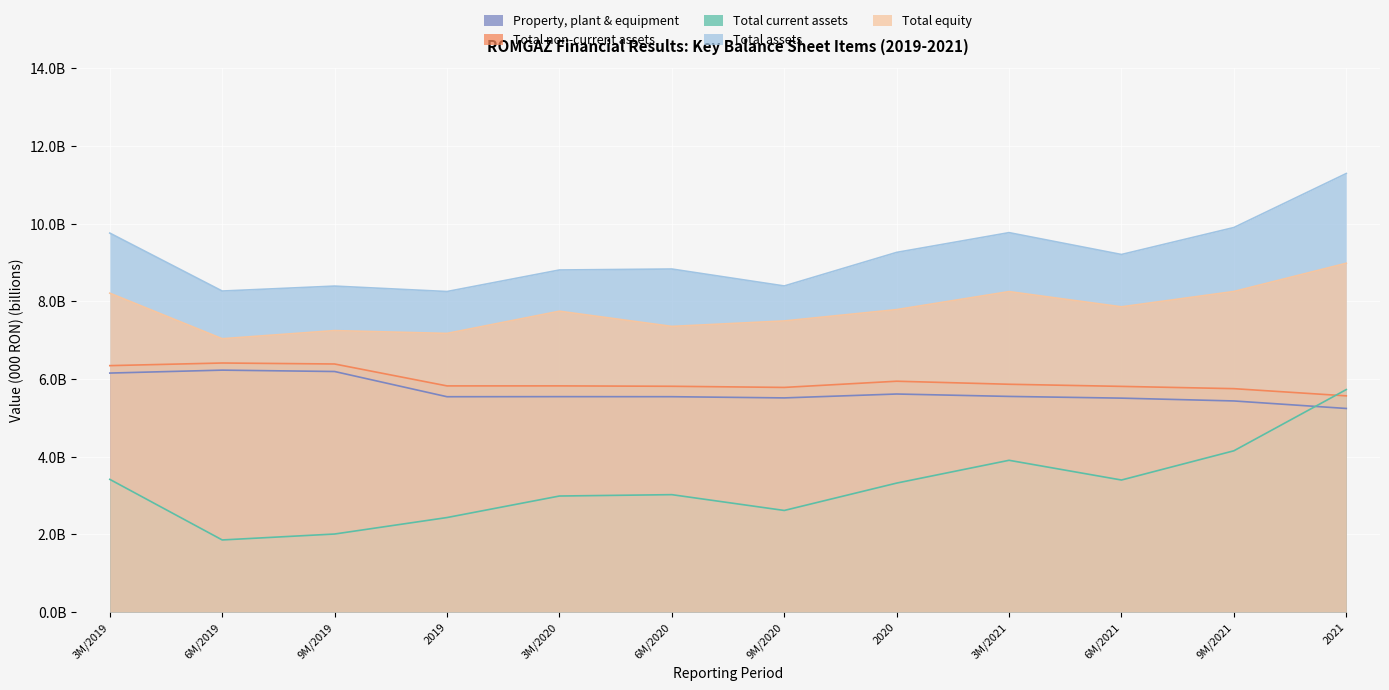

Reading left to right, list all the values displayed in this chart.

Property, plant & equipment: 3M/2019=6.2	6M/2019=6.2	9M/2019=6.2	2019=5.5	3M/2020=5.5	6M/2020=5.5	9M/2020=5.5	2020=5.6	3M/2021=5.6	6M/2021=5.5	9M/2021=5.4	2021=5.2
Total non-current assets: 3M/2019=6.3	6M/2019=6.4	9M/2019=6.4	2019=5.8	3M/2020=5.8	6M/2020=5.8	9M/2020=5.8	2020=5.9	3M/2021=5.9	6M/2021=5.8	9M/2021=5.8	2021=5.6
Total current assets: 3M/2019=3.4	6M/2019=1.9	9M/2019=2.0	2019=2.4	3M/2020=3.0	6M/2020=3.0	9M/2020=2.6	2020=3.3	3M/2021=3.9	6M/2021=3.4	9M/2021=4.2	2021=5.7
Total assets: 3M/2019=9.8	6M/2019=8.3	9M/2019=8.4	2019=8.3	3M/2020=8.8	6M/2020=8.8	9M/2020=8.4	2020=9.3	3M/2021=9.8	6M/2021=9.2	9M/2021=9.9	2021=11.3
Total equity: 3M/2019=8.2	6M/2019=7.0	9M/2019=7.2	2019=7.2	3M/2020=7.7	6M/2020=7.4	9M/2020=7.5	2020=7.8	3M/2021=8.3	6M/2021=7.9	9M/2021=8.3	2021=9.0